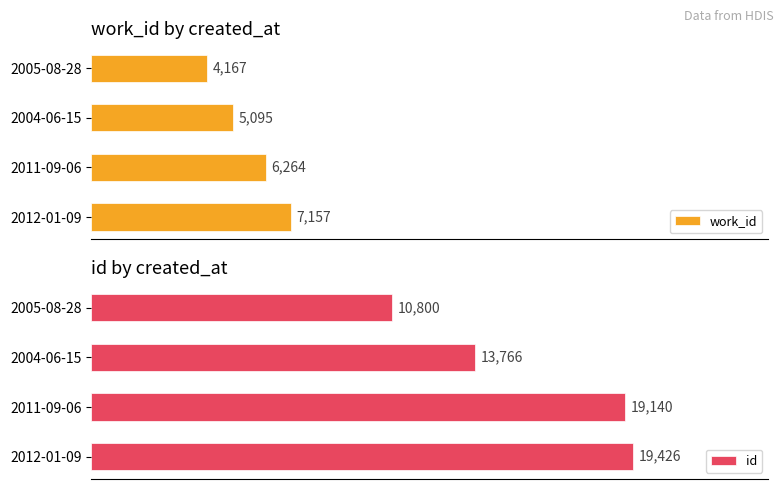

At how many categories does at least one series exceed 8446?

4